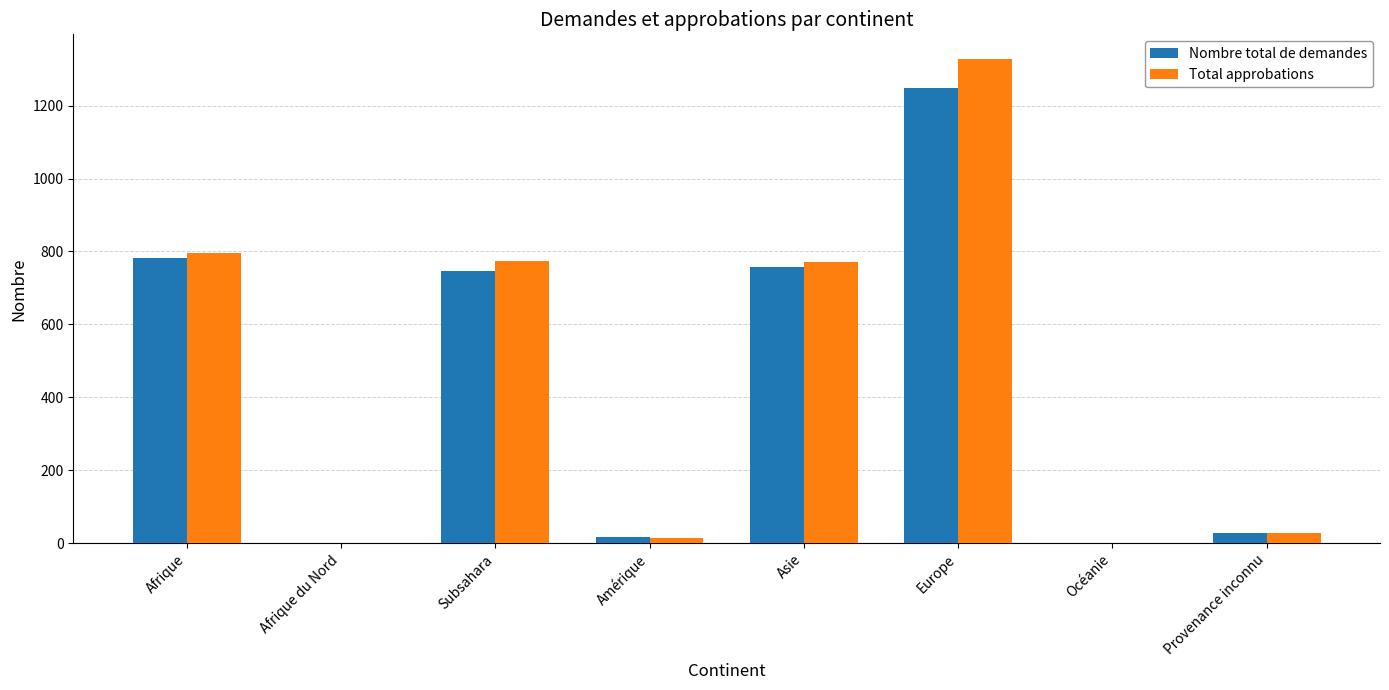

Are the bars grouped side by side (vs. stacked)?

Yes